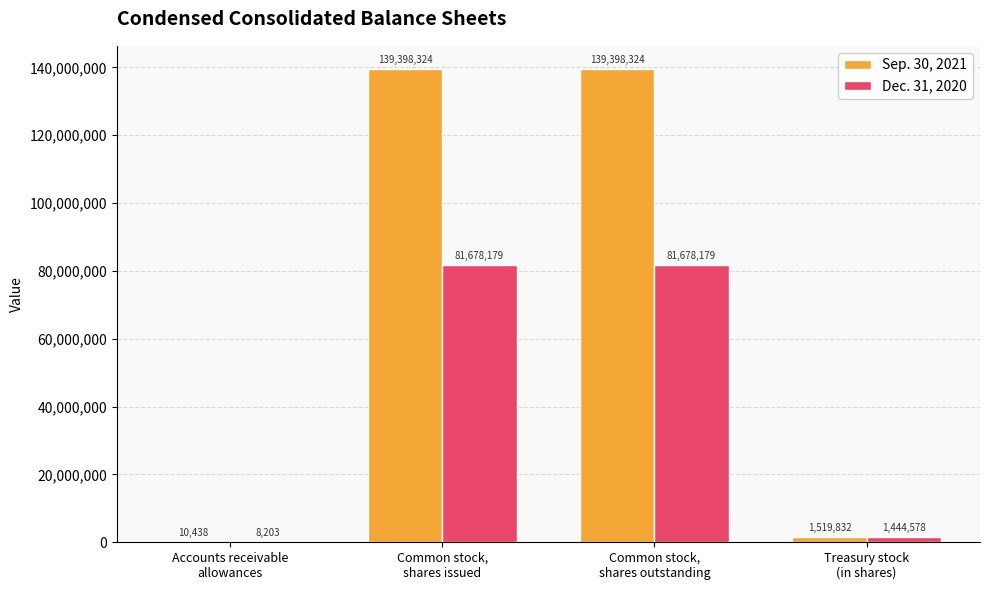

Reading right to left, transcribe all the data shown in this chart.

Sep. 30, 2021: Treasury stock
(in shares)=1519832	Common stock,
shares outstanding=139398324	Common stock,
shares issued=139398324	Accounts receivable
allowances=10438
Dec. 31, 2020: Treasury stock
(in shares)=1444578	Common stock,
shares outstanding=81678179	Common stock,
shares issued=81678179	Accounts receivable
allowances=8203